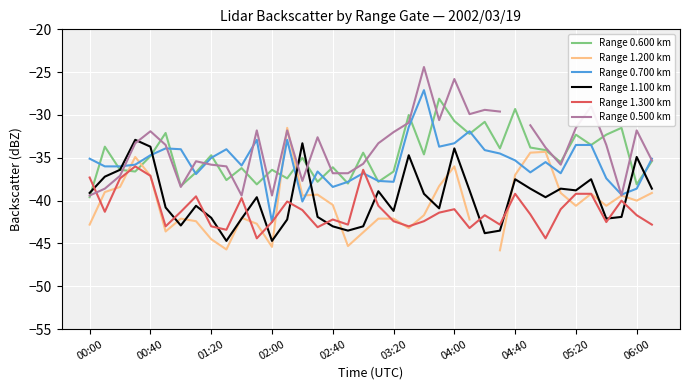

In Range 0.600 km, how many points are higher than both neighbors (excluding endpoints)?

14